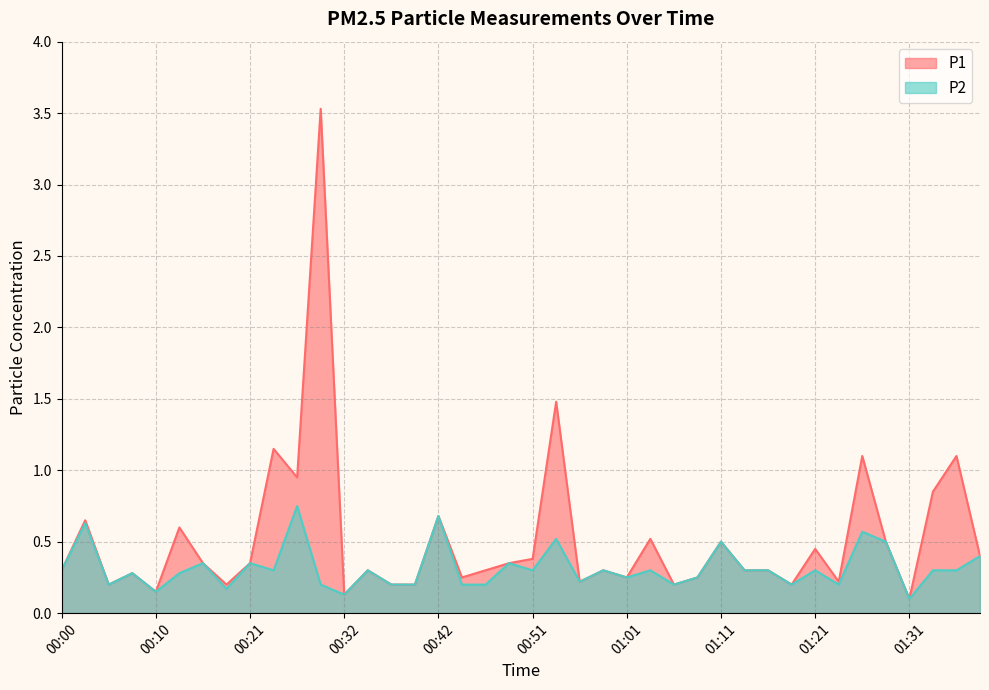

How many lines are shown in the chart?

2